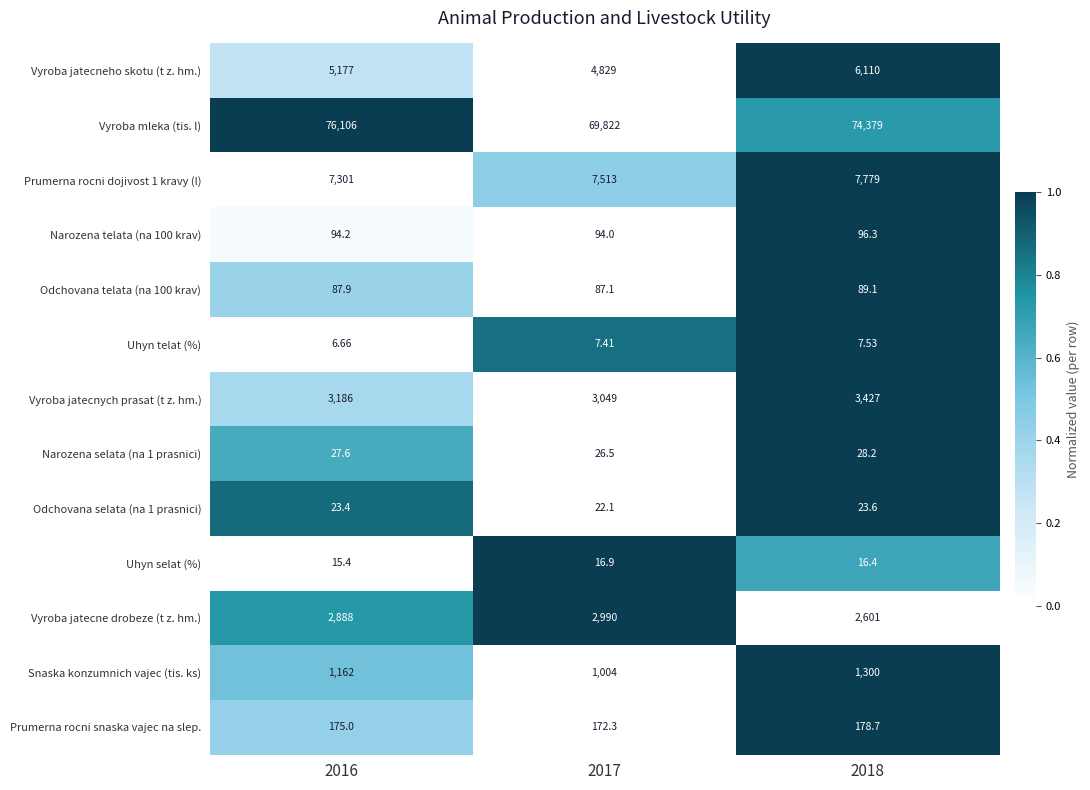

At which category is the sum across all series the highest?

2016